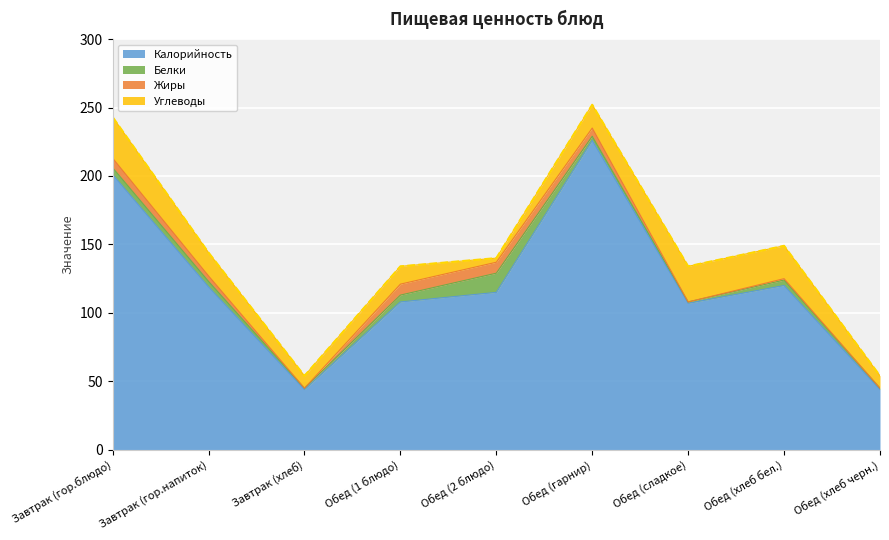

Reading left to right, transcribe all the data shown in this chart.

Калорийность: Завтрак (гор.блюдо)=201	Завтрак (гор.напиток)=119	Завтрак (хлеб)=44	Обед (1 блюдо)=108	Обед (2 блюдо)=115	Обед (гарнир)=226	Обед (сладкое)=107	Обед (хлеб бел.)=120	Обед (хлеб черн.)=44
Белки: Завтрак (гор.блюдо)=5	Завтрак (гор.напиток)=4	Завтрак (хлеб)=1	Обед (1 блюдо)=5	Обед (2 блюдо)=14	Обед (гарнир)=3	Обед (сладкое)=1	Обед (хлеб бел.)=4	Обед (хлеб черн.)=1
Жиры: Завтрак (гор.блюдо)=7	Завтрак (гор.напиток)=4	Завтрак (хлеб)=0	Обед (1 блюдо)=8	Обед (2 блюдо)=8	Обед (гарнир)=6	Обед (сладкое)=0	Обед (хлеб бел.)=1	Обед (хлеб черн.)=0
Углеводы: Завтрак (гор.блюдо)=30	Завтрак (гор.напиток)=17	Завтрак (хлеб)=9	Обед (1 блюдо)=13	Обед (2 блюдо)=3	Обед (гарнир)=17	Обед (сладкое)=26	Обед (хлеб бел.)=24	Обед (хлеб черн.)=9